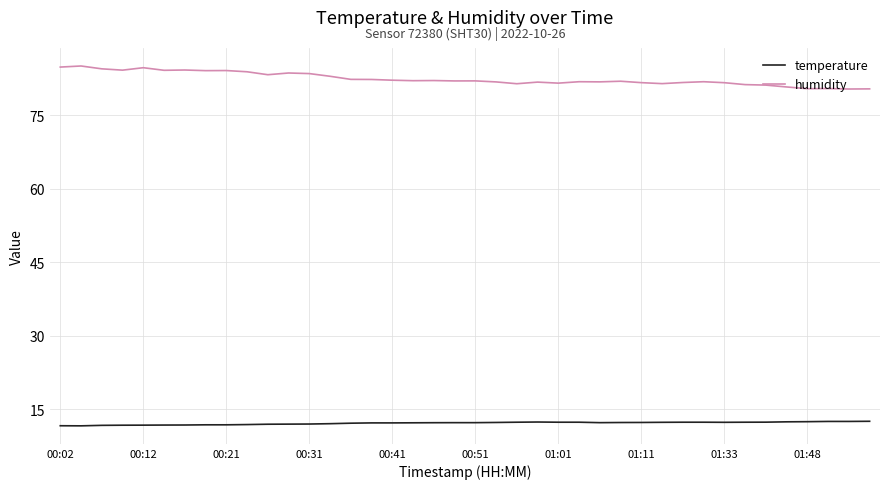

How many distinct data groups are displayed?

2